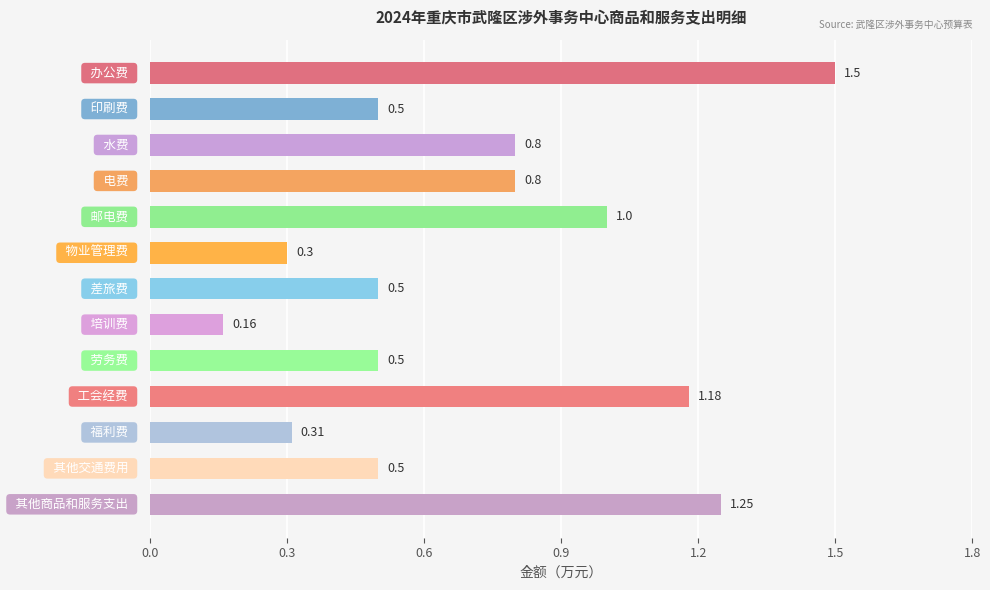

How many values are between 0 and 1?

10